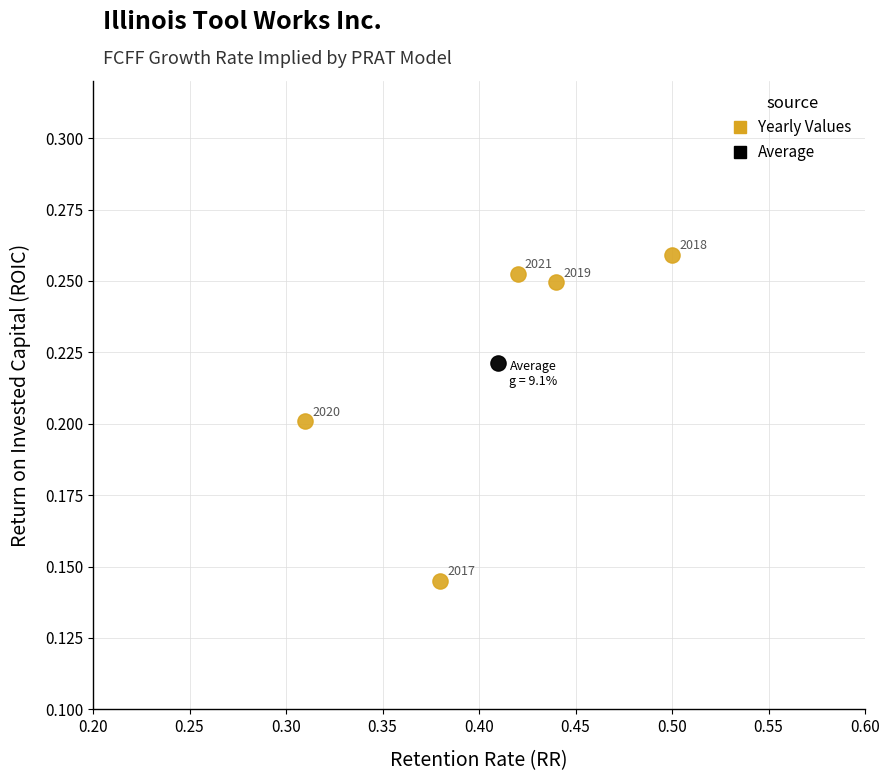

What are all the series names shown in the legend?

Yearly Values, Average